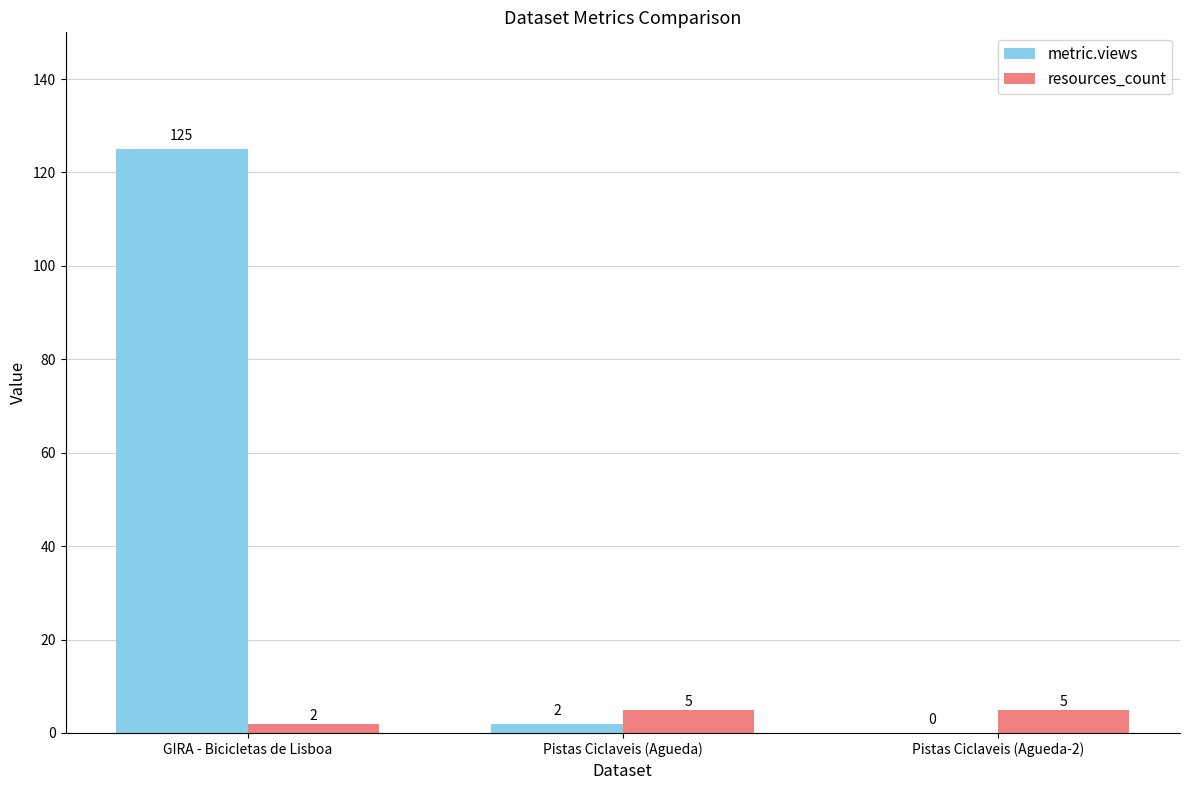

What is the greatest value displayed?

125